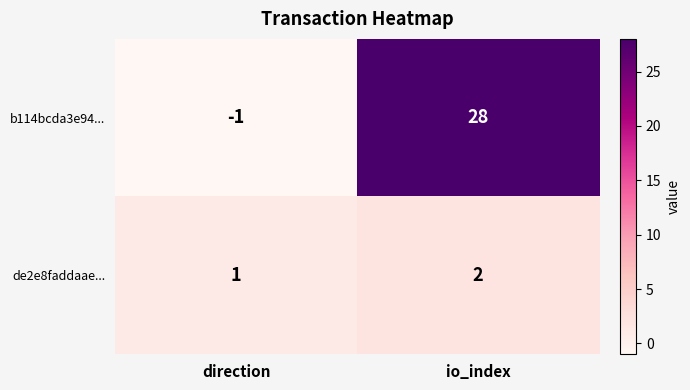

How many categories are shown in the chart?

2